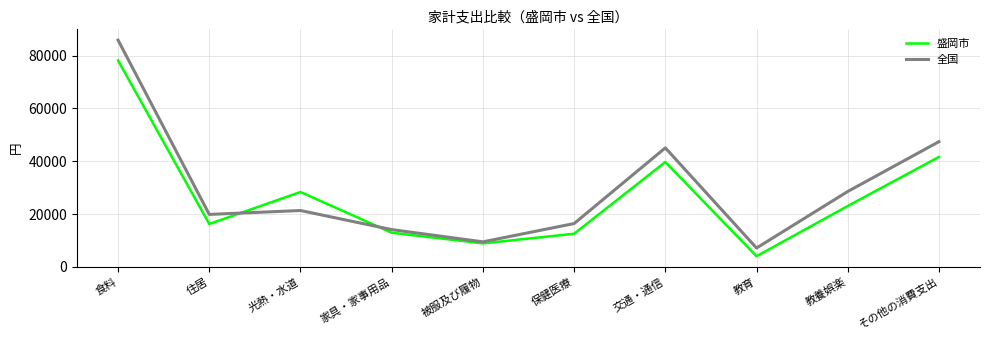

Count the number of categories in the chart.

10